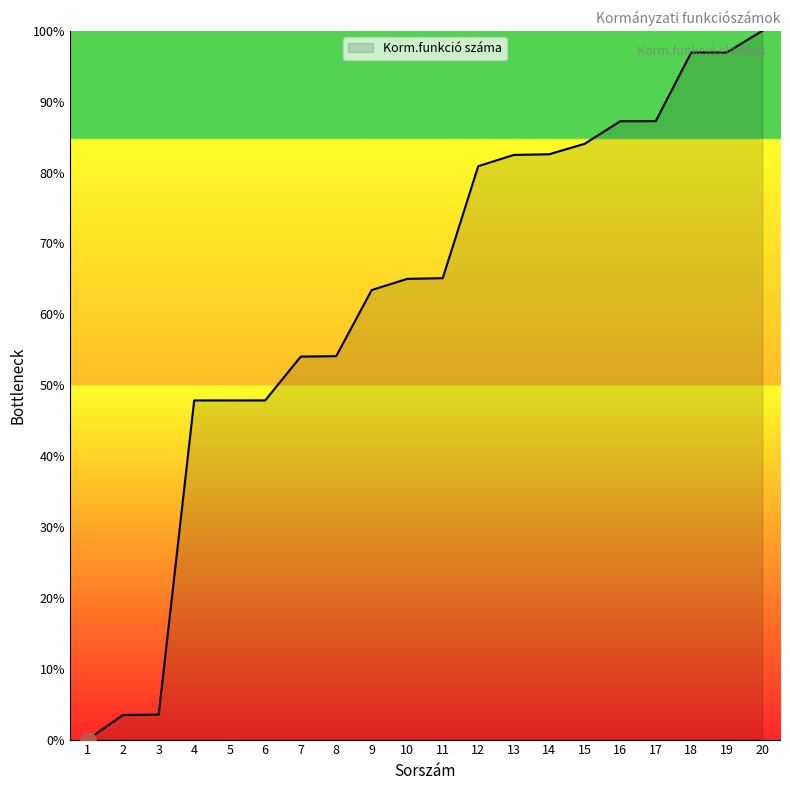

What is the change in value from 15 to 20?

+15.9